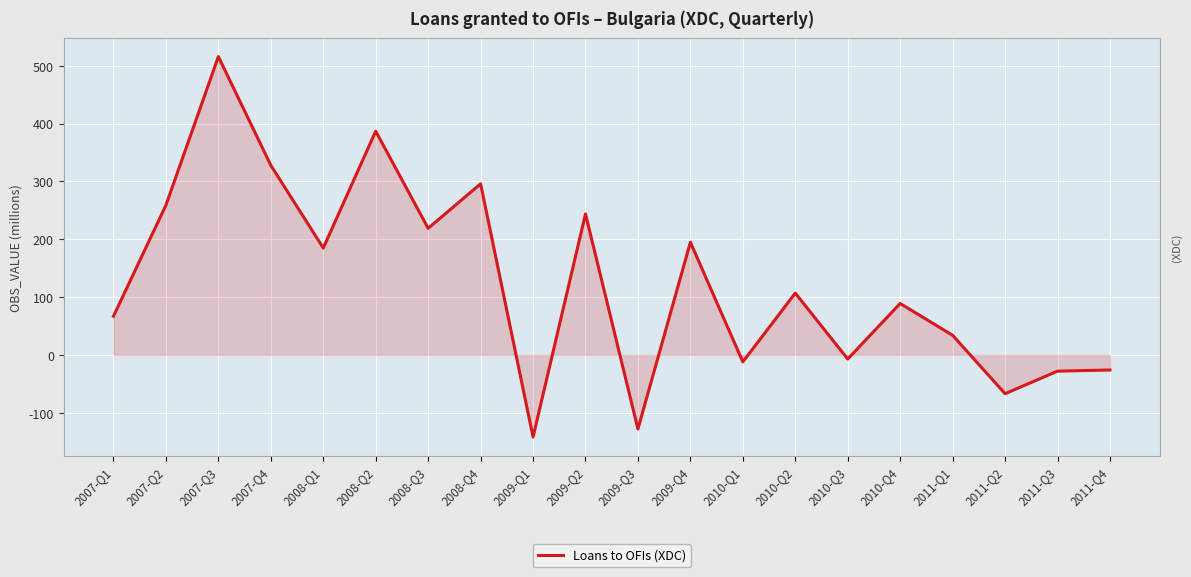

Which has a higher value, 2011-Q4 or 2010-Q2?

2010-Q2